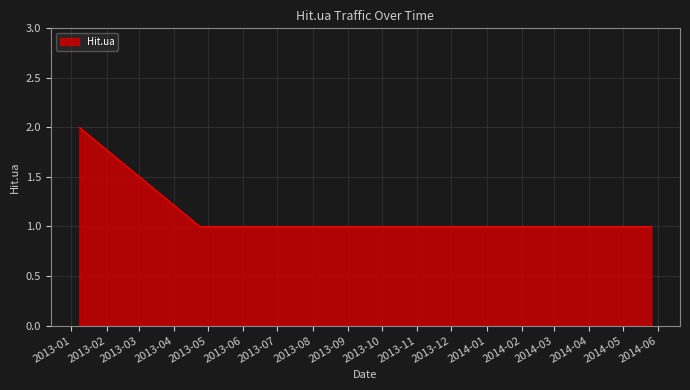

What is the sum of all values?

4